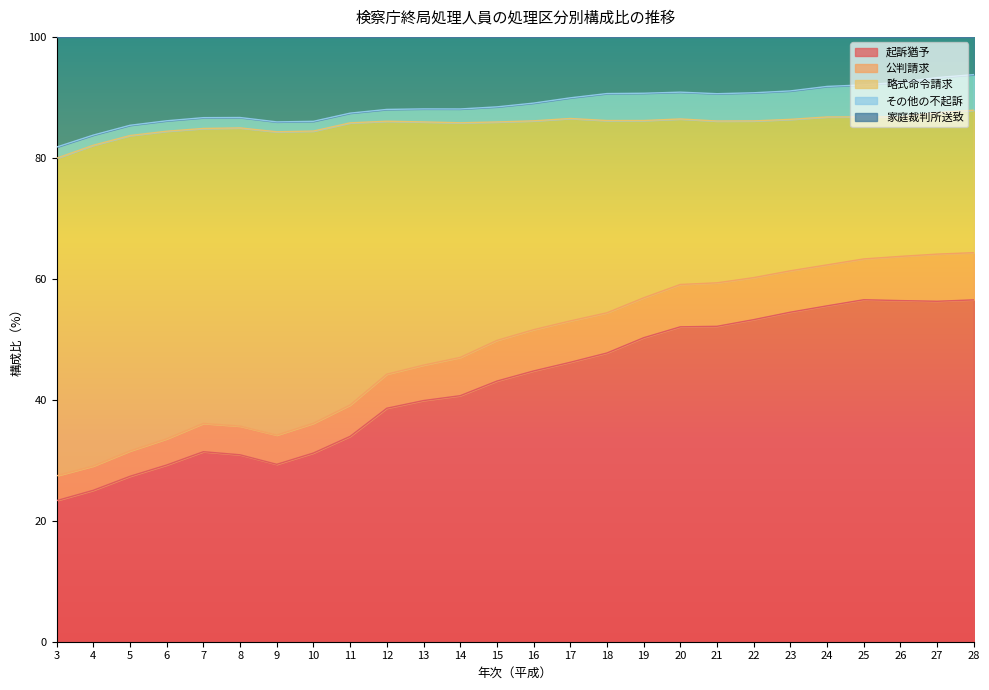

Which label corresponds to the largest value in the chart?

28